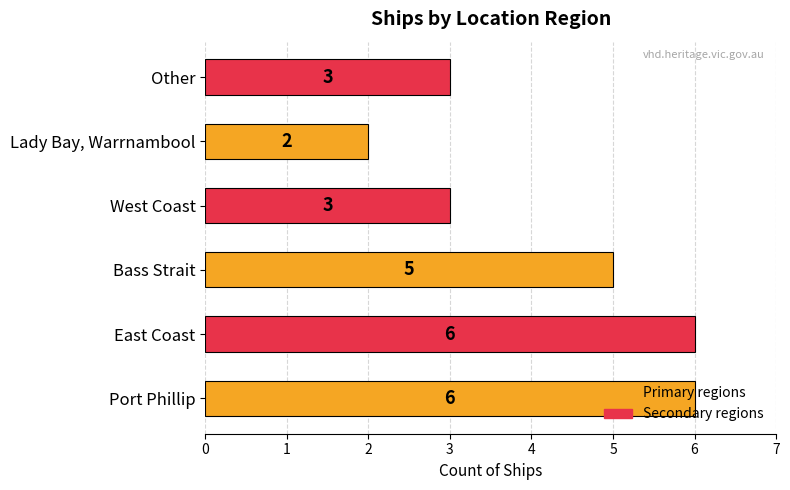

What is the sum of all values?

25